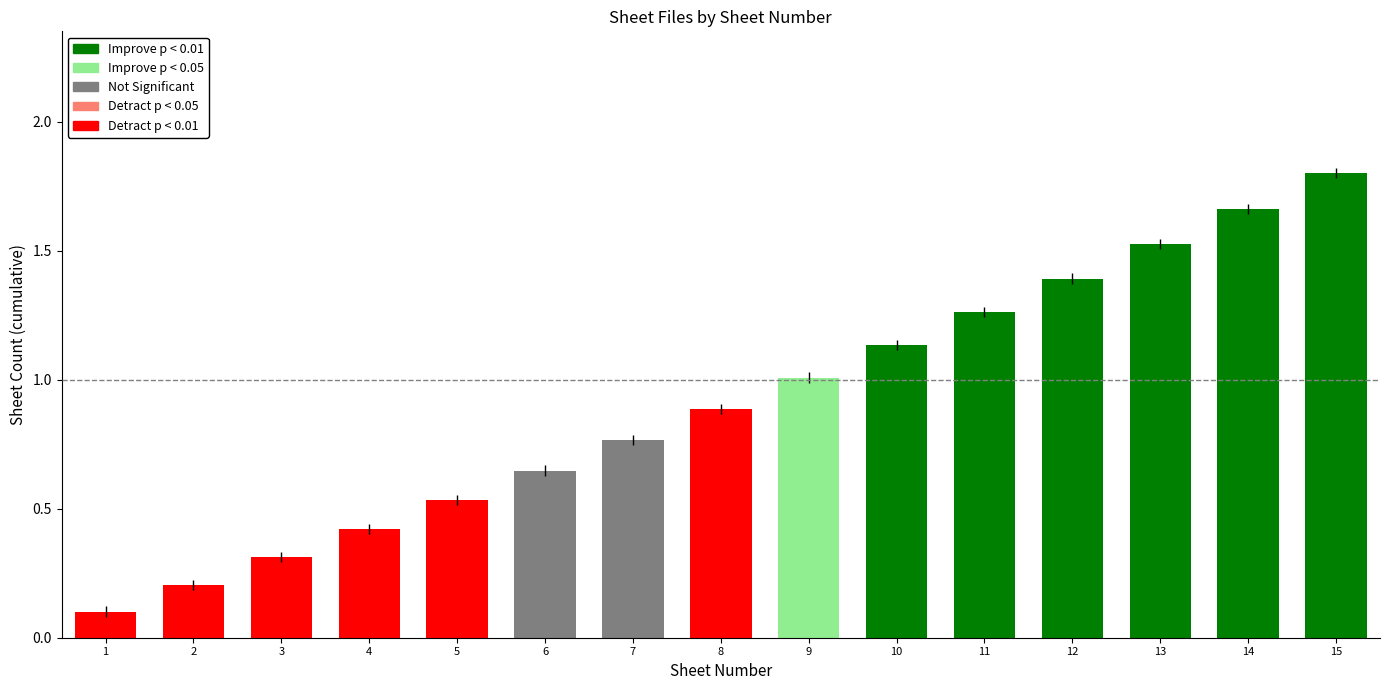

Read the value at 2.

0.2